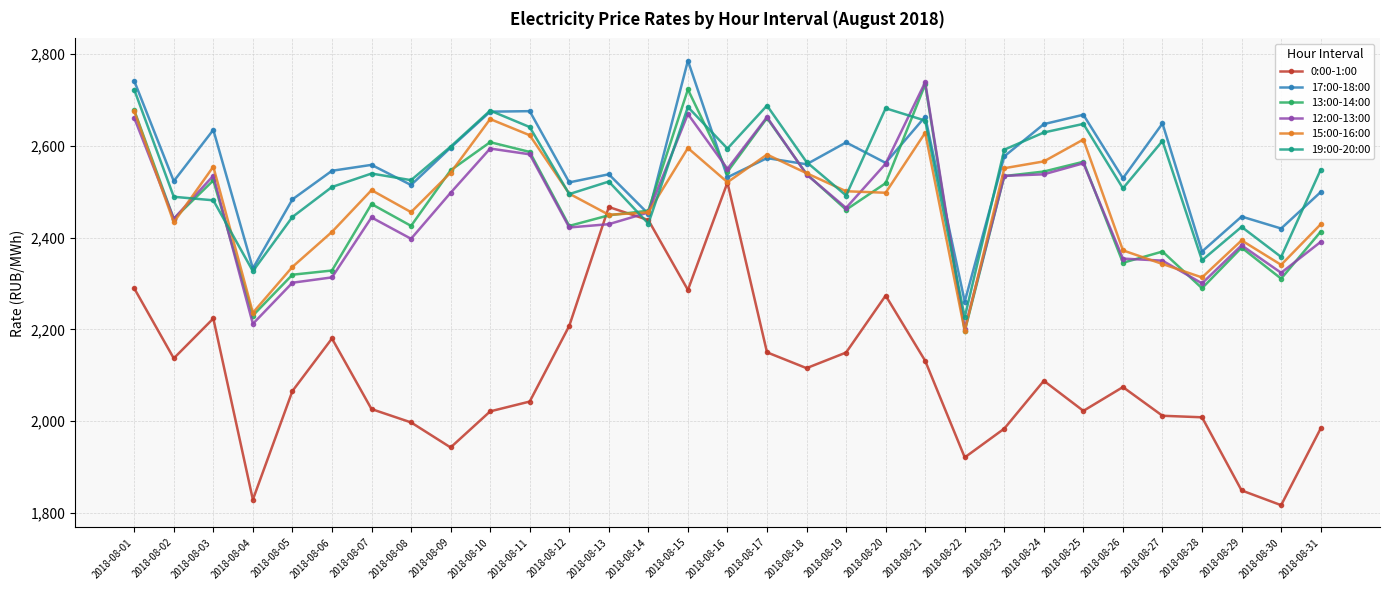

True or false: 19:00-20:00 has more than 0 points higher than both neighbors.

True